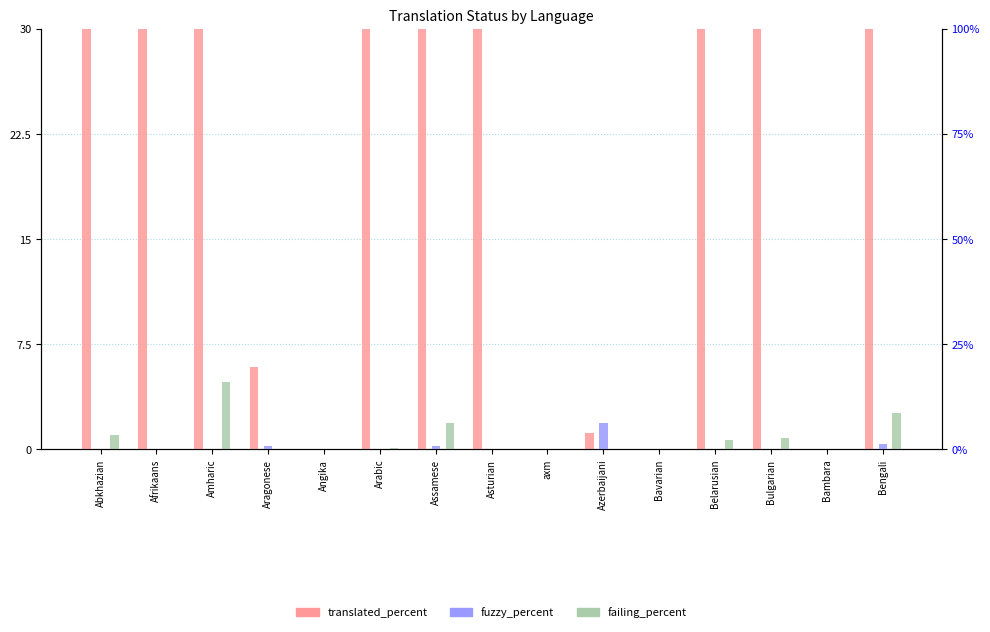

Which series changed the most between axm and Bambara?

translated_percent